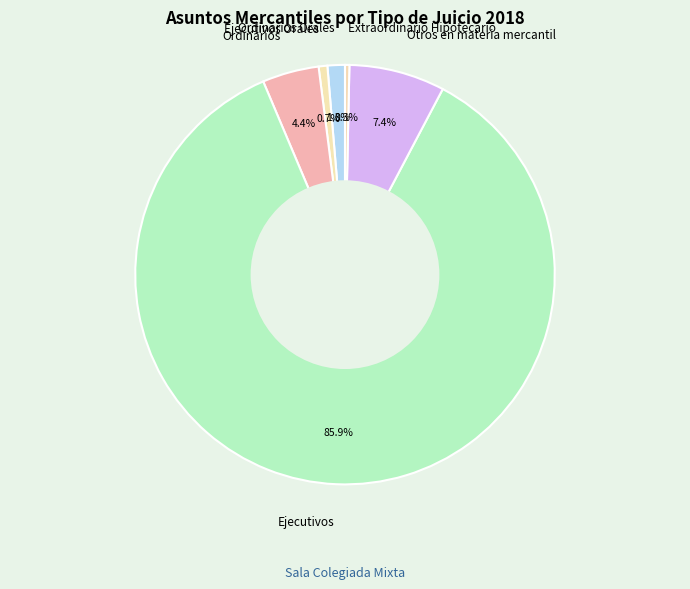

Which has a higher value, Ordinarios or Otros en materia mercantil?

Otros en materia mercantil